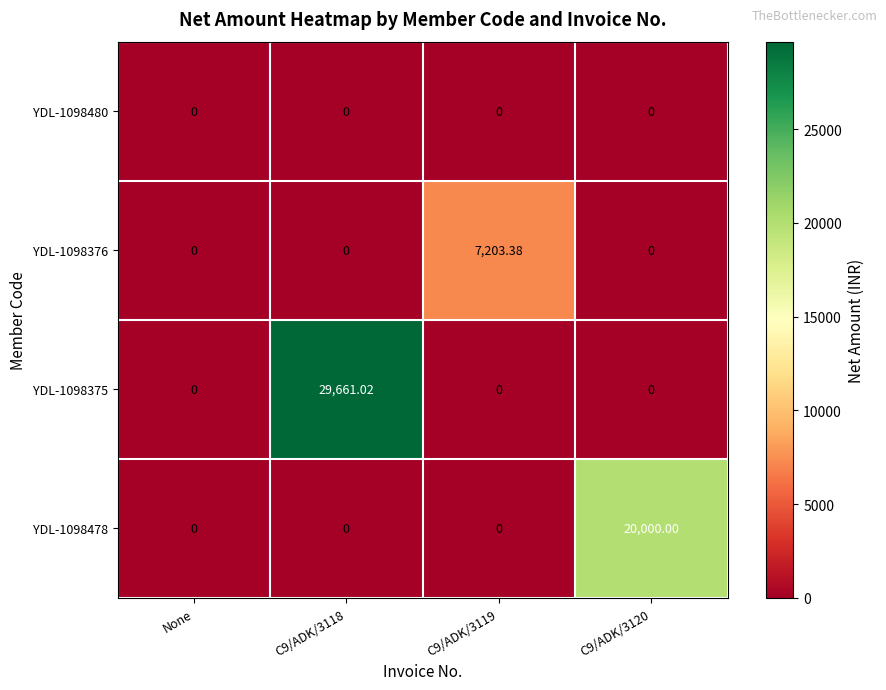

What is the total value across all series at C9/ADK/3119?

7203.4